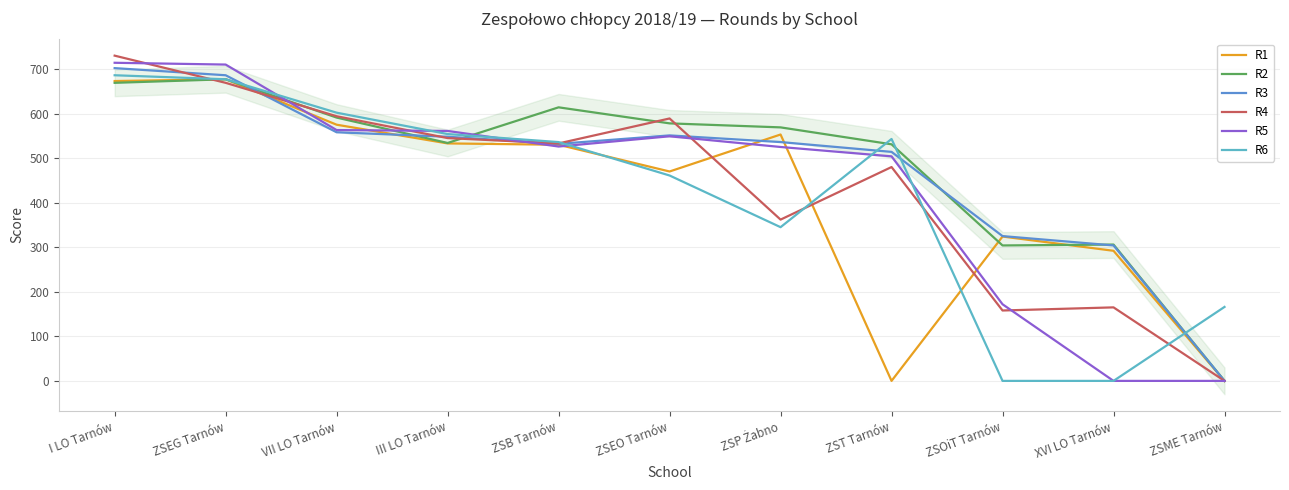

List the labels in order of R1 value, largest first.

ZSEG Tarnów, I LO Tarnów, VII LO Tarnów, ZSP Żabno, III LO Tarnów, ZSB Tarnów, ZSEO Tarnów, ZSOiT Tarnów, XVI LO Tarnów, ZST Tarnów, ZSME Tarnów